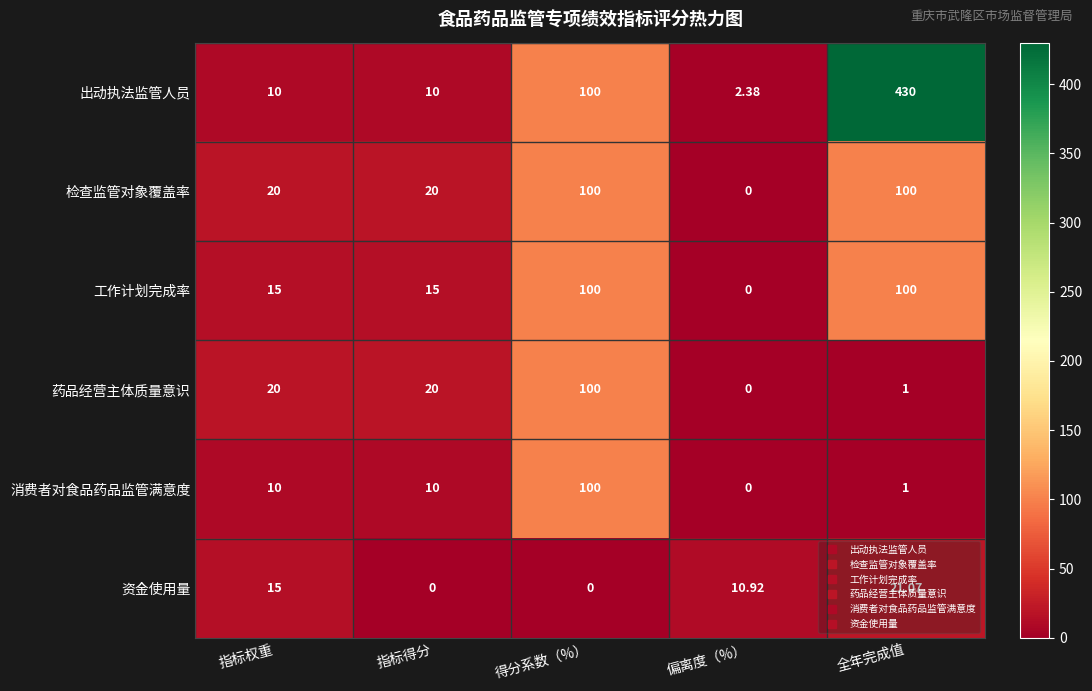

How many series are shown in this chart?

6